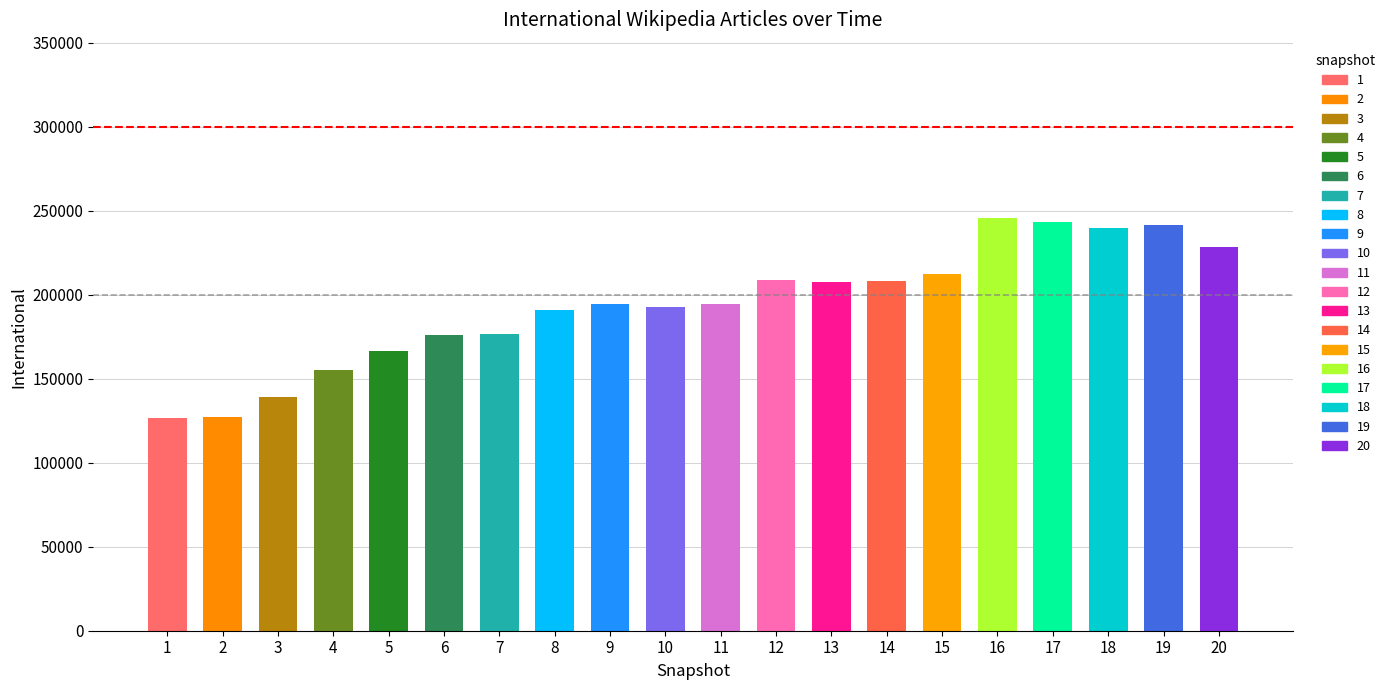

What is the difference between the second highest and second lowest values?

115997